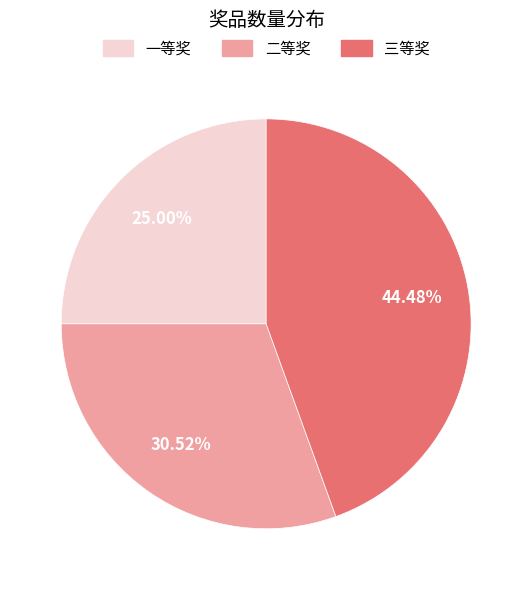

Does 一等奖 account for over 50% of the chart?

No